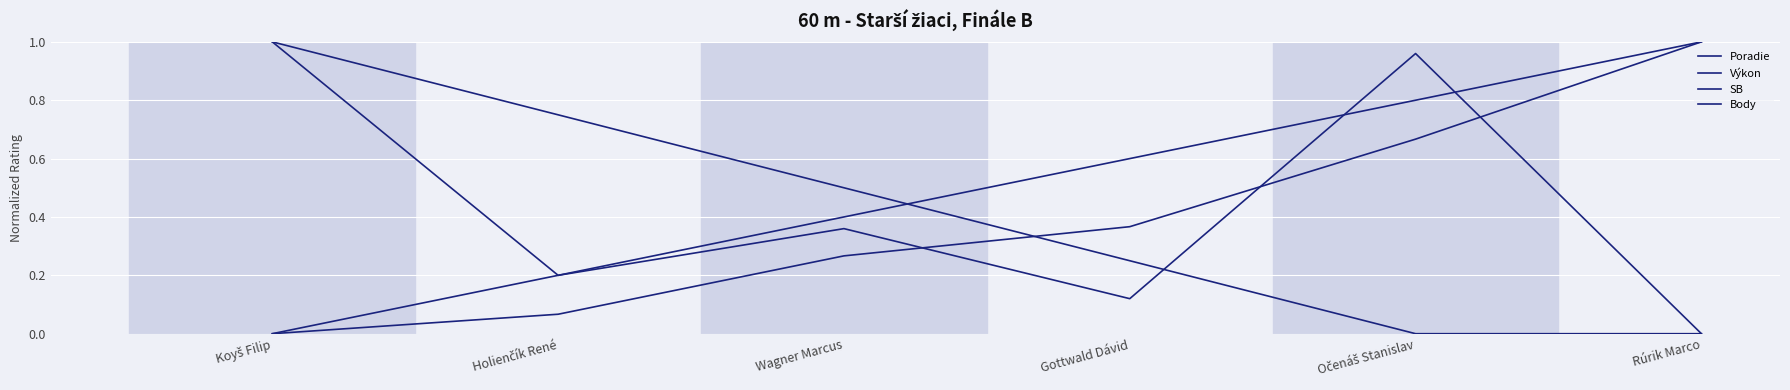

How many lines are shown in the chart?

4